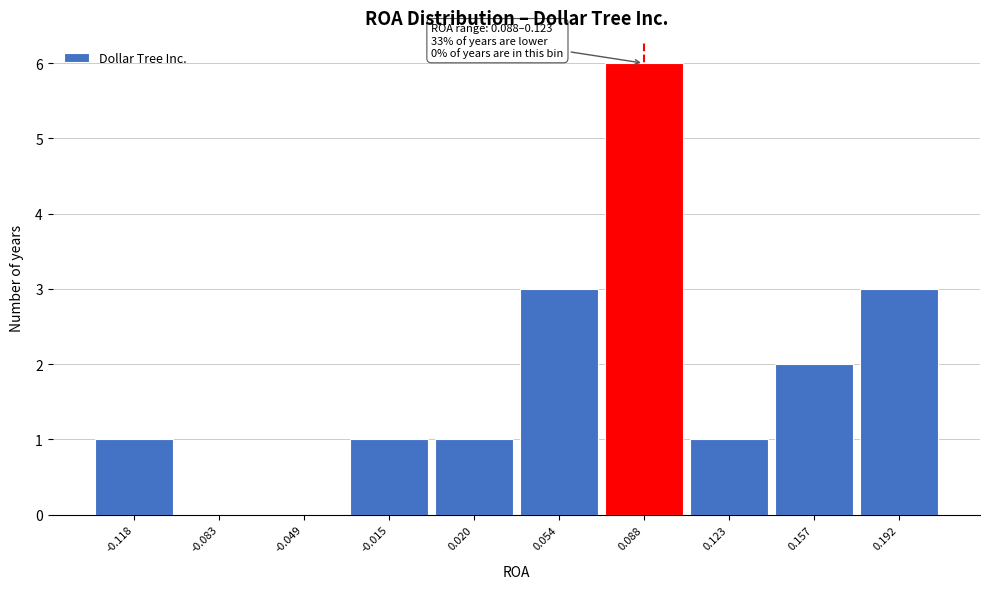

Reading left to right, list all the values displayed in this chart.

-0.118=1	-0.083=0	-0.049=0	-0.015=1	0.020=1	0.054=3	0.088=6	0.123=1	0.157=2	0.192=3